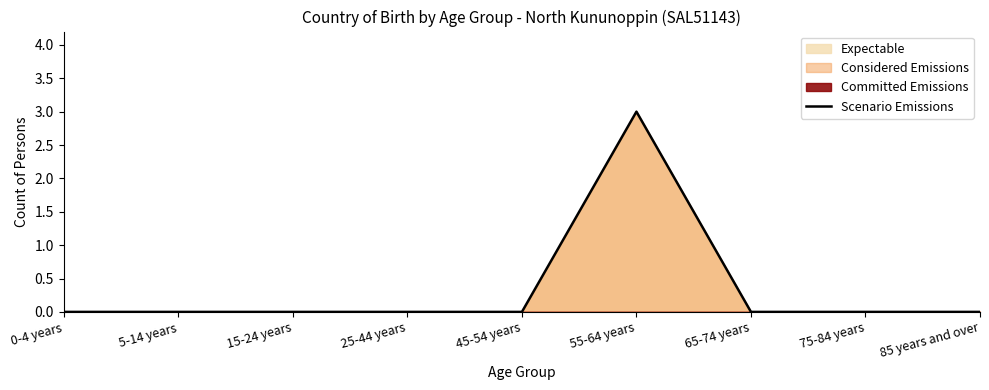

What is the maximum value shown in the chart?

3